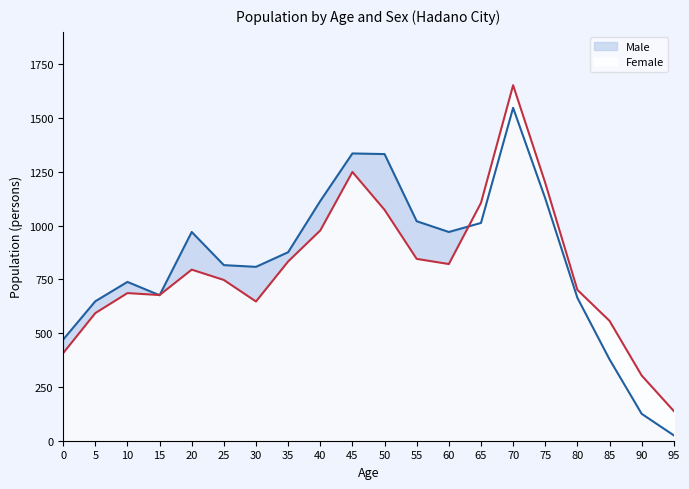

What is the sum of the Female values at 90 and 35?

1136